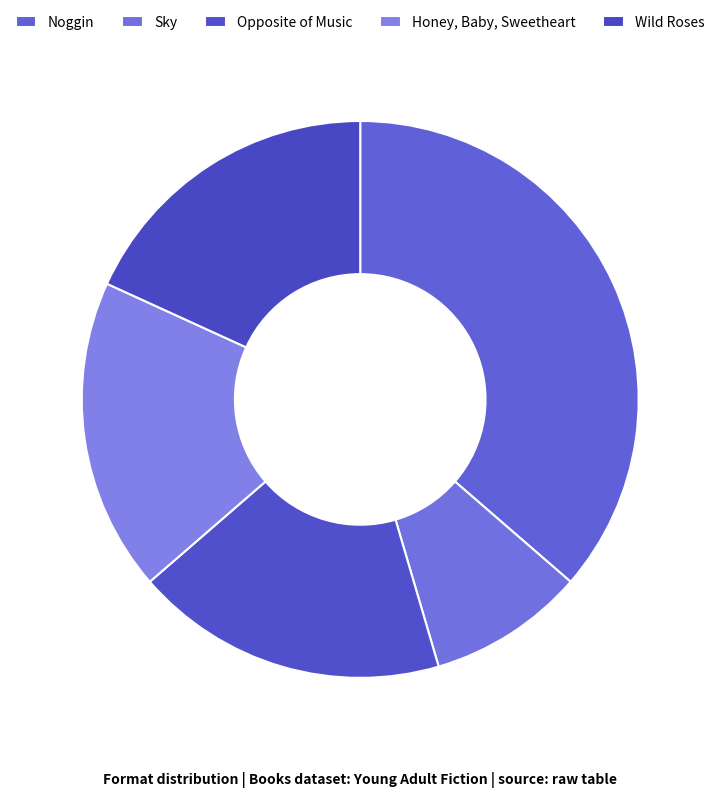

What percentage is the Sky slice, to the nearest percent?

9%